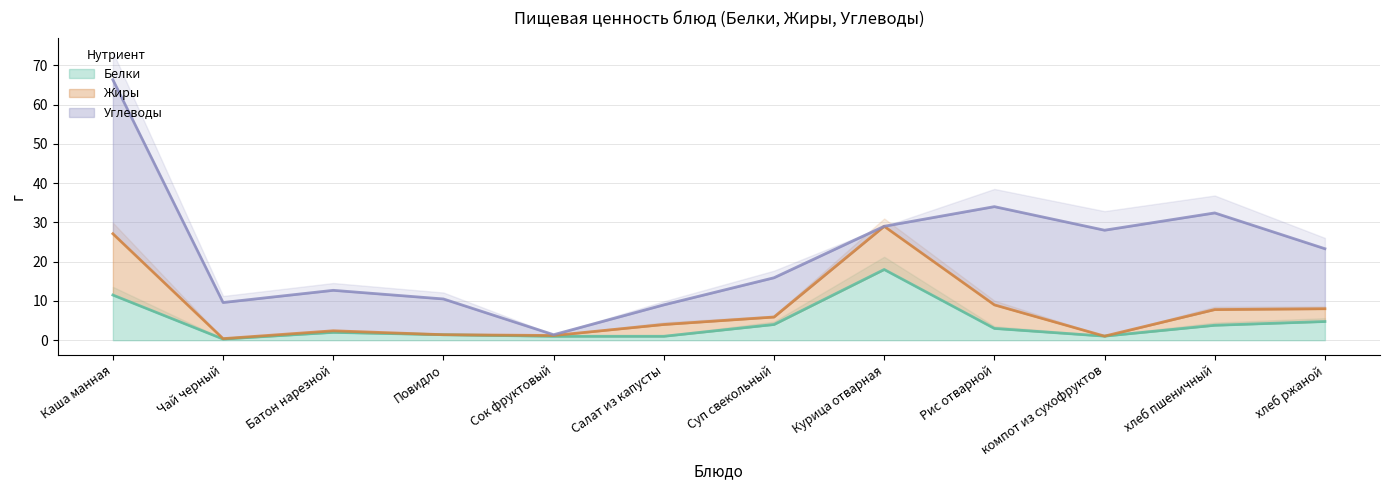

Where is the first local maximum for Углеводы?

Батон нарезной